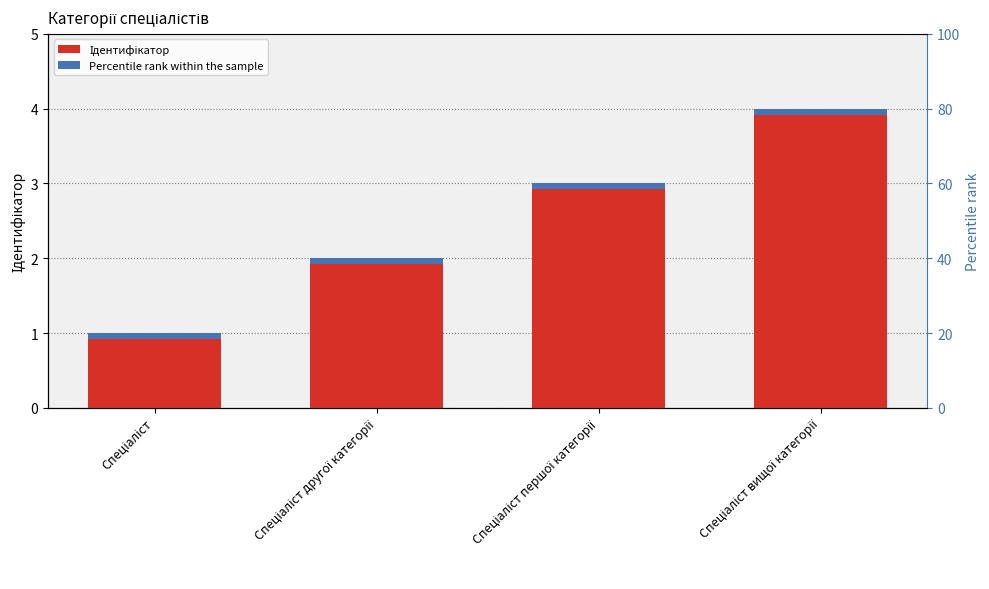

What is the label of the 1st bar from the left?

Спеціаліст